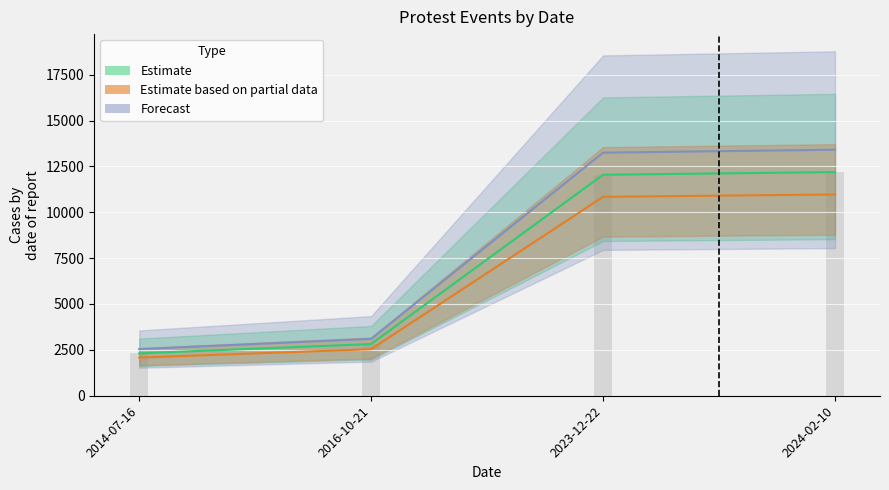

What are all the series names shown in the legend?

Estimate, Estimate based on partial data, Forecast